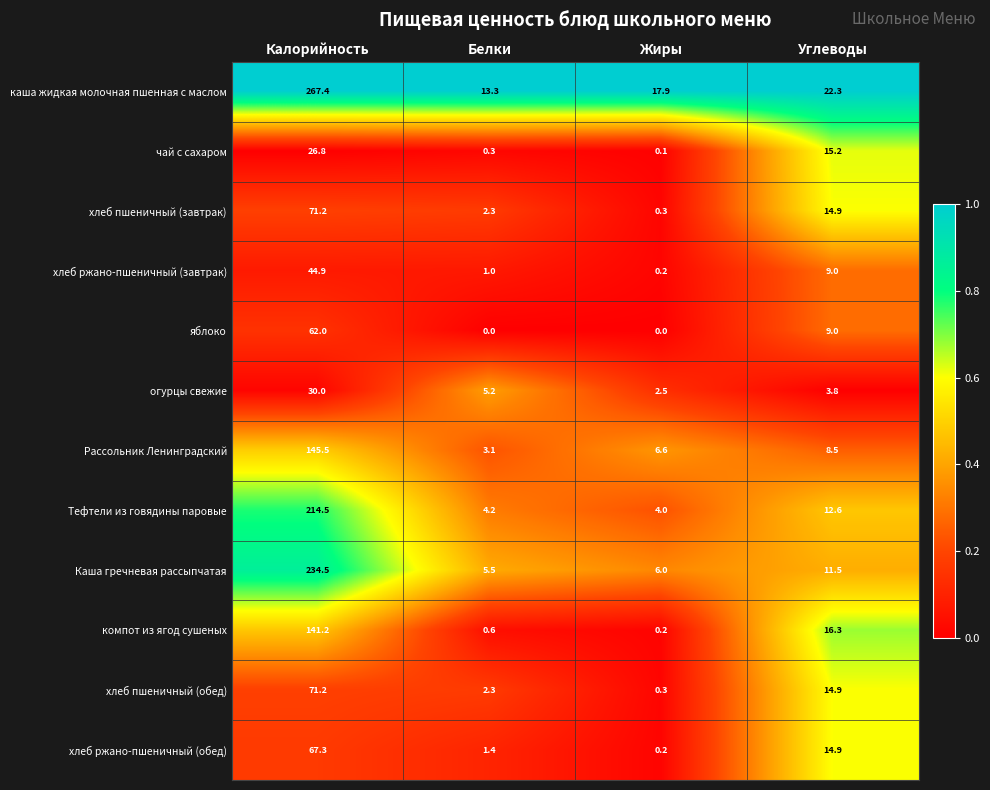

The value of Тефтели из говядины паровые at Калорийность is 69.5. True or false?

False